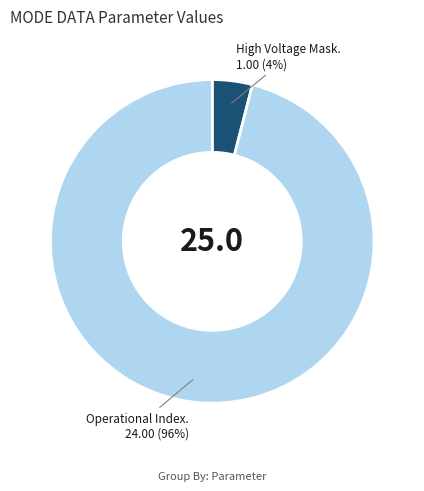

Is there any slice that represents more than half of the pie?

Yes